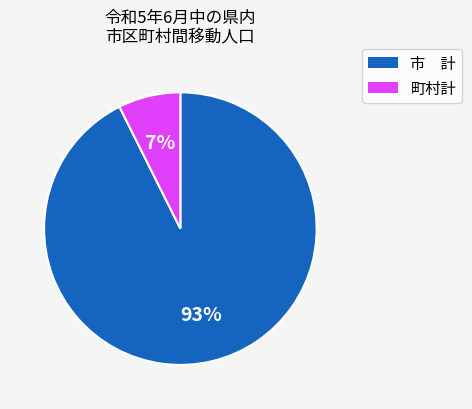

To the nearest percent, what is the average slice percentage?

50%